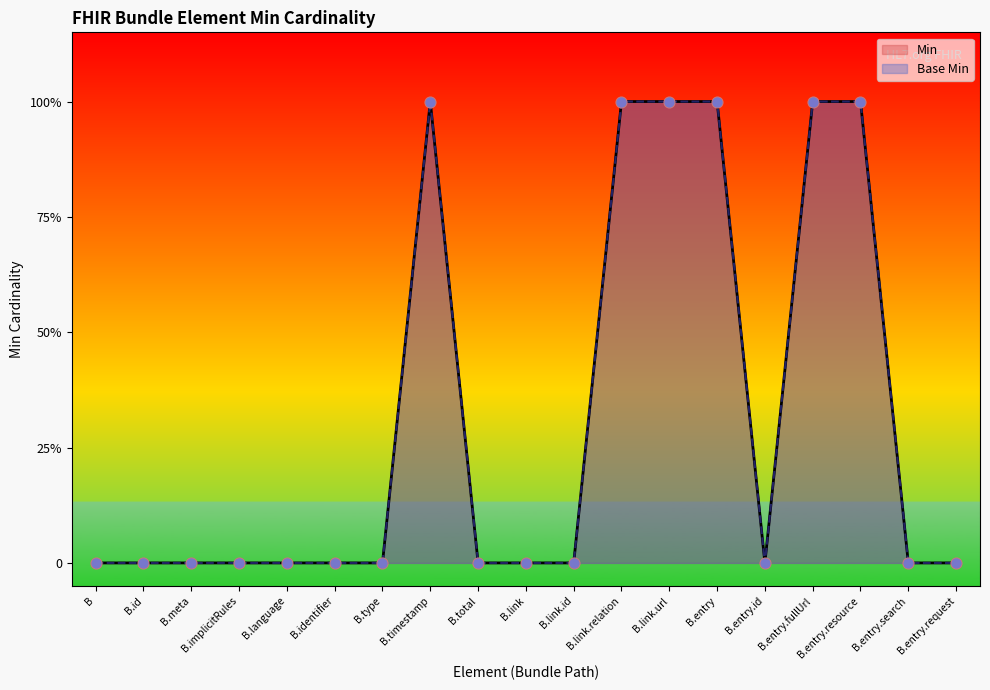

Which series reaches the maximum Y coordinate?

Min